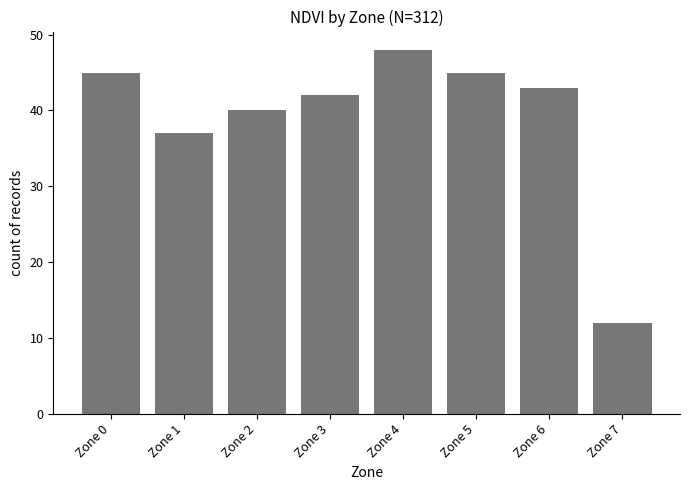

Between Zone 2 and Zone 3, which is larger?

Zone 3